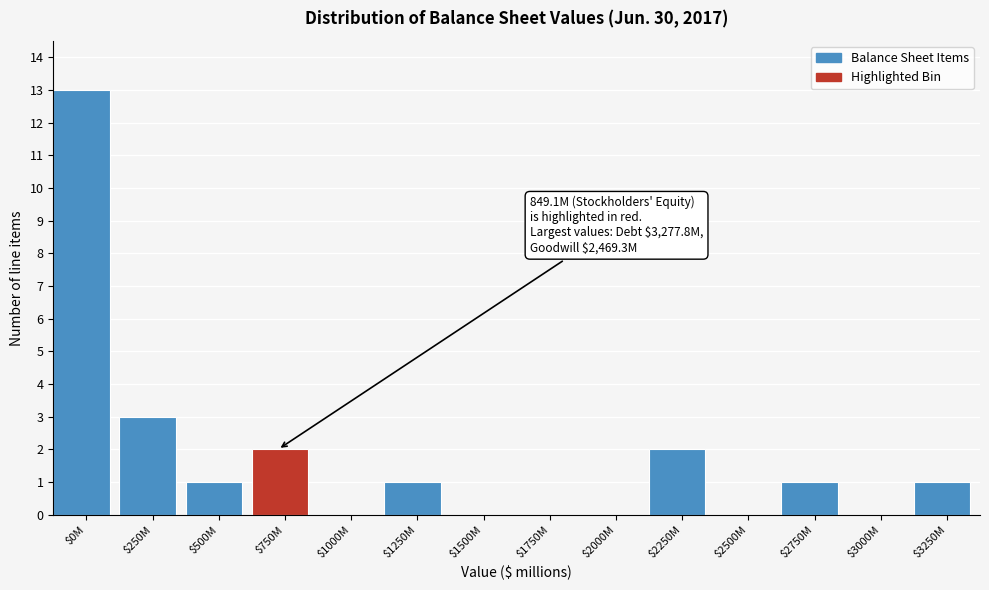

The value at $1500M is 0. True or false?

True